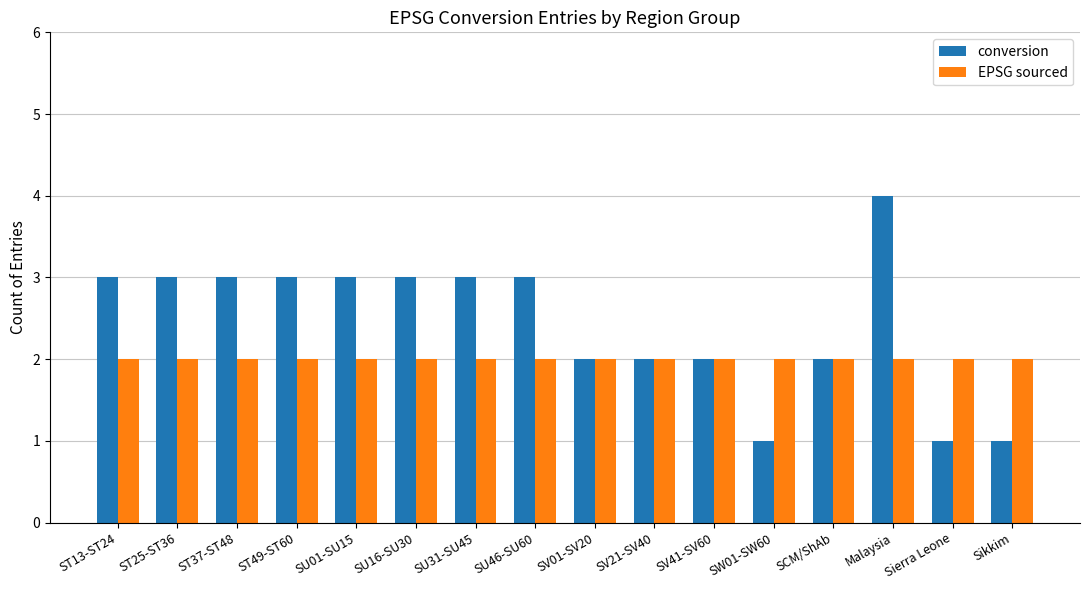

How many categories are shown in the chart?

16